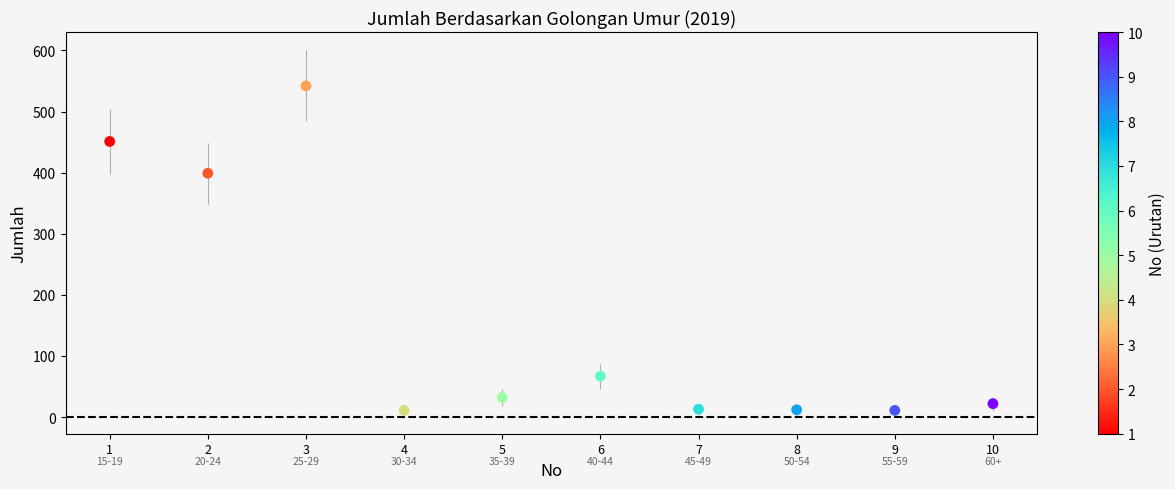

What is the range of Y values (max minus min)?

531